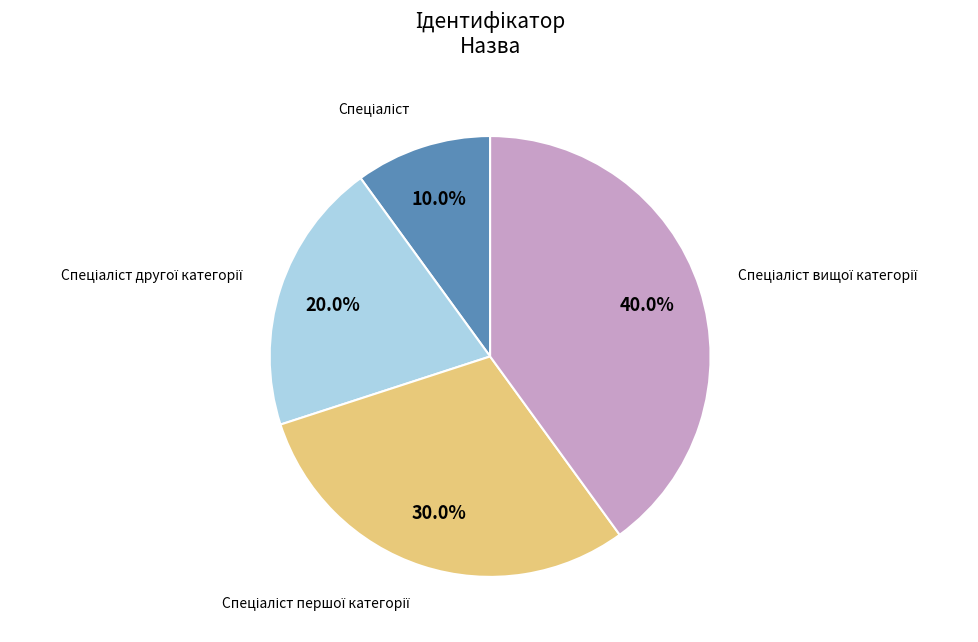

Does any single category account for the majority?

No